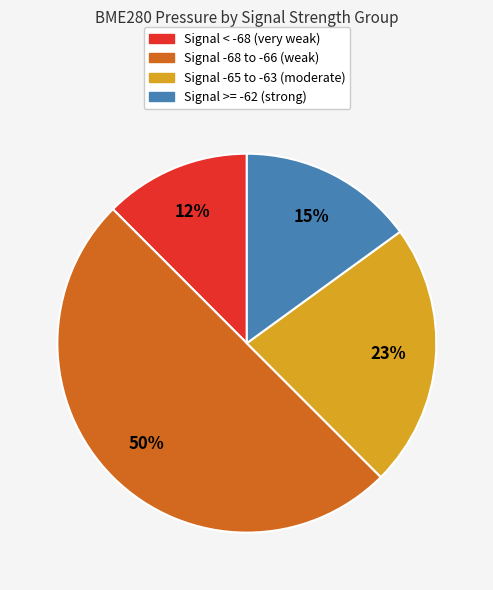

What is the smallest slice in the pie chart?

Signal < -68 (very weak)